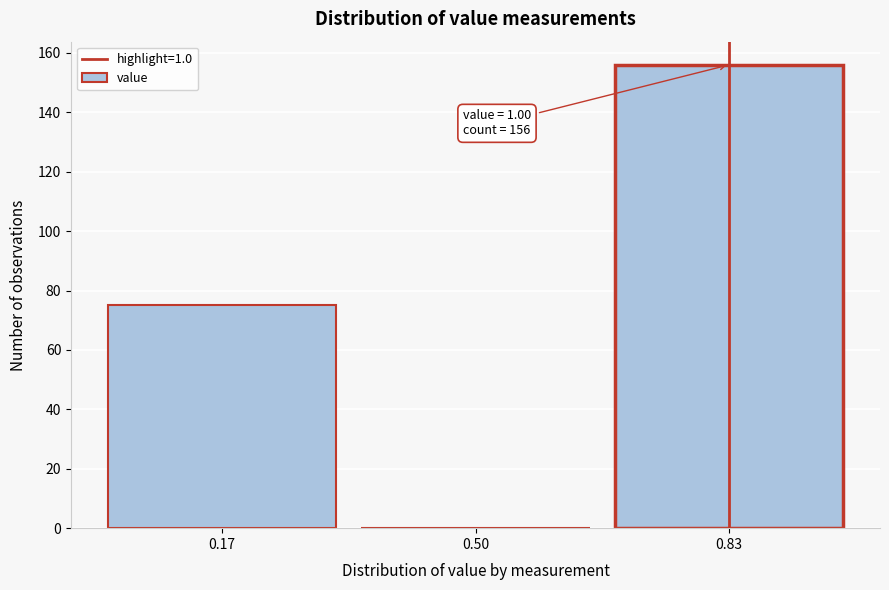

Which range on the x-axis has the tallest bar?

0.65 to 1.00